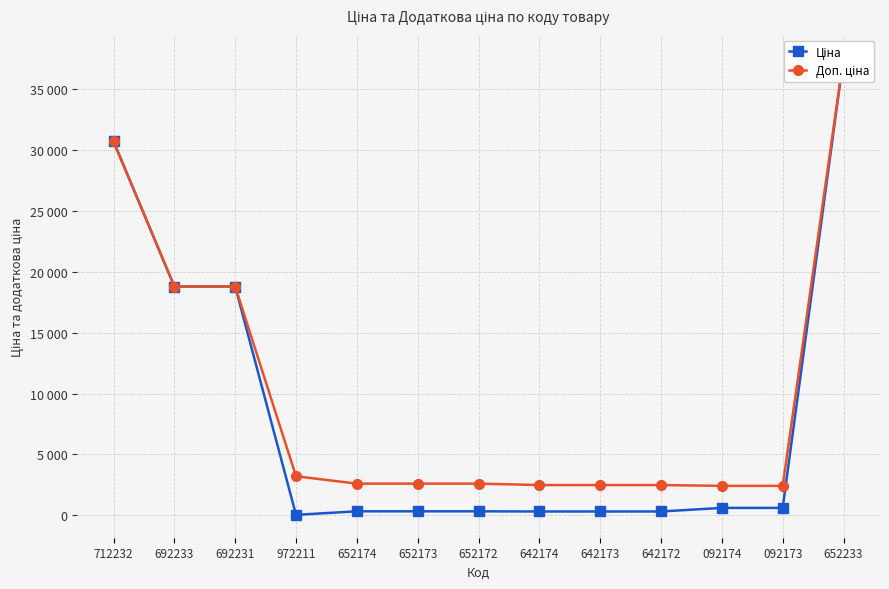

Does the chart display data point markers on the line(s)?

Yes